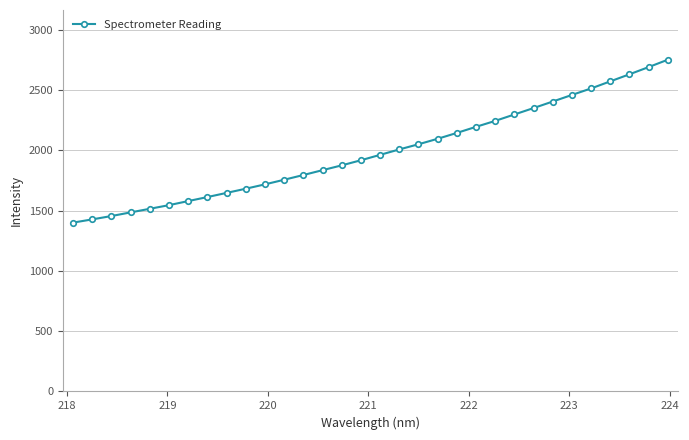

What is the value of the 26th point from the left?

2405.4